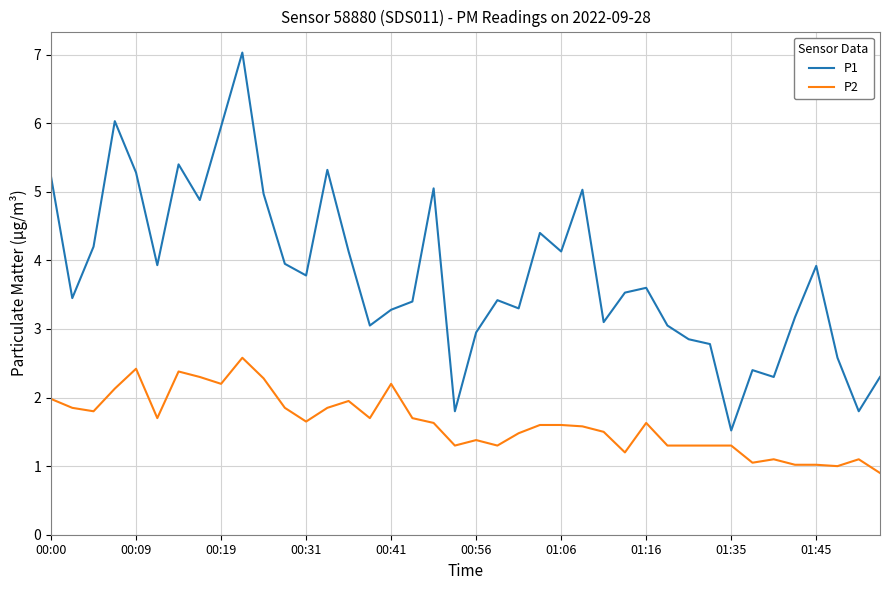

What is the smallest value displayed?

0.9